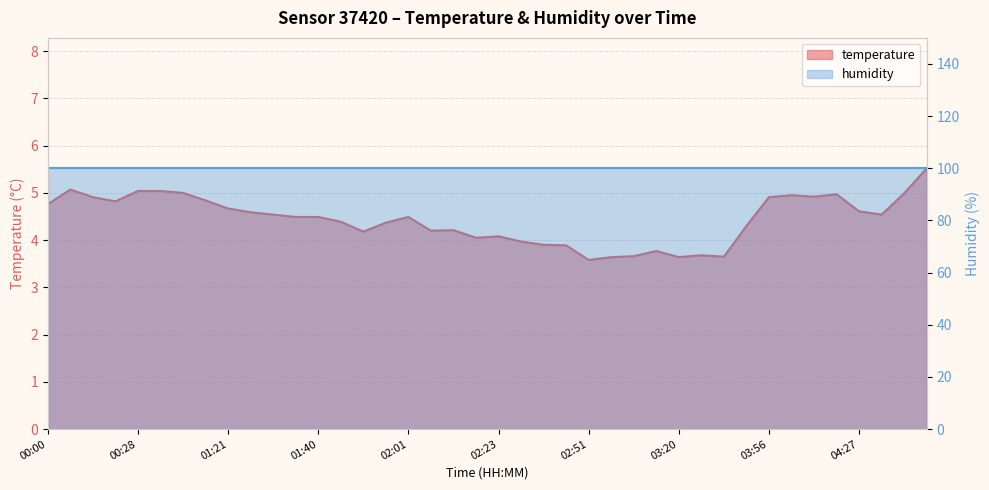

Rank the categories by value from lowest to highest.

02:51, 03:05, 03:20, 03:24, 03:08, 03:23, 03:15, 02:35, 02:33, 02:27, 02:17, 02:23, 01:56, 02:12, 02:14, 03:42, 01:59, 01:42, 01:38, 01:40, 02:01, 01:27, 04:32, 01:25, 04:27, 01:21, 00:00, 00:18, 01:08, 00:16, 03:56, 04:13, 04:05, 04:14, 04:48, 01:00, 00:28, 00:52, 00:03, 05:02